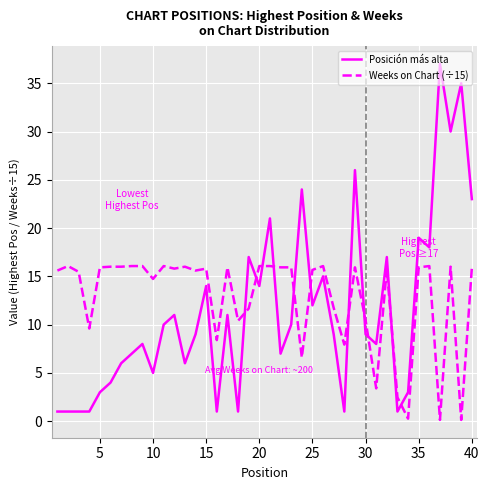

Which series has the largest range (max minus min)?

Posición más alta